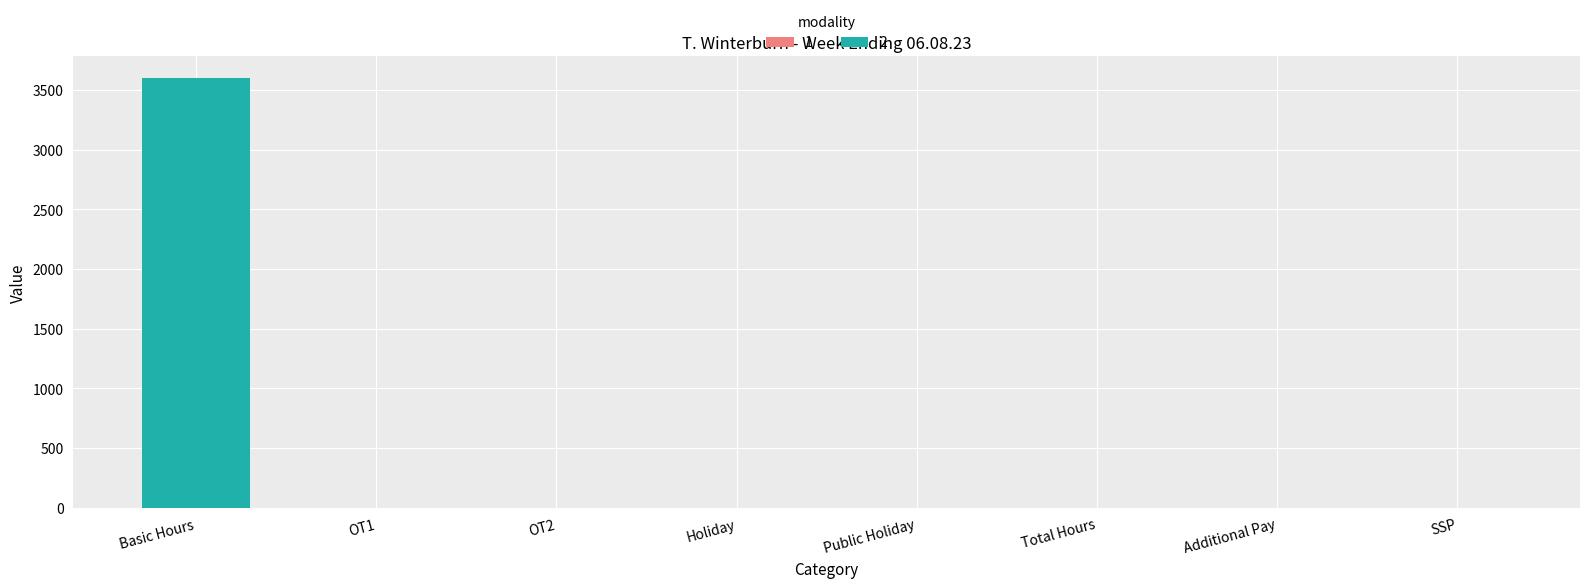

Between Public Holiday and Basic Hours, which is larger?

Basic Hours